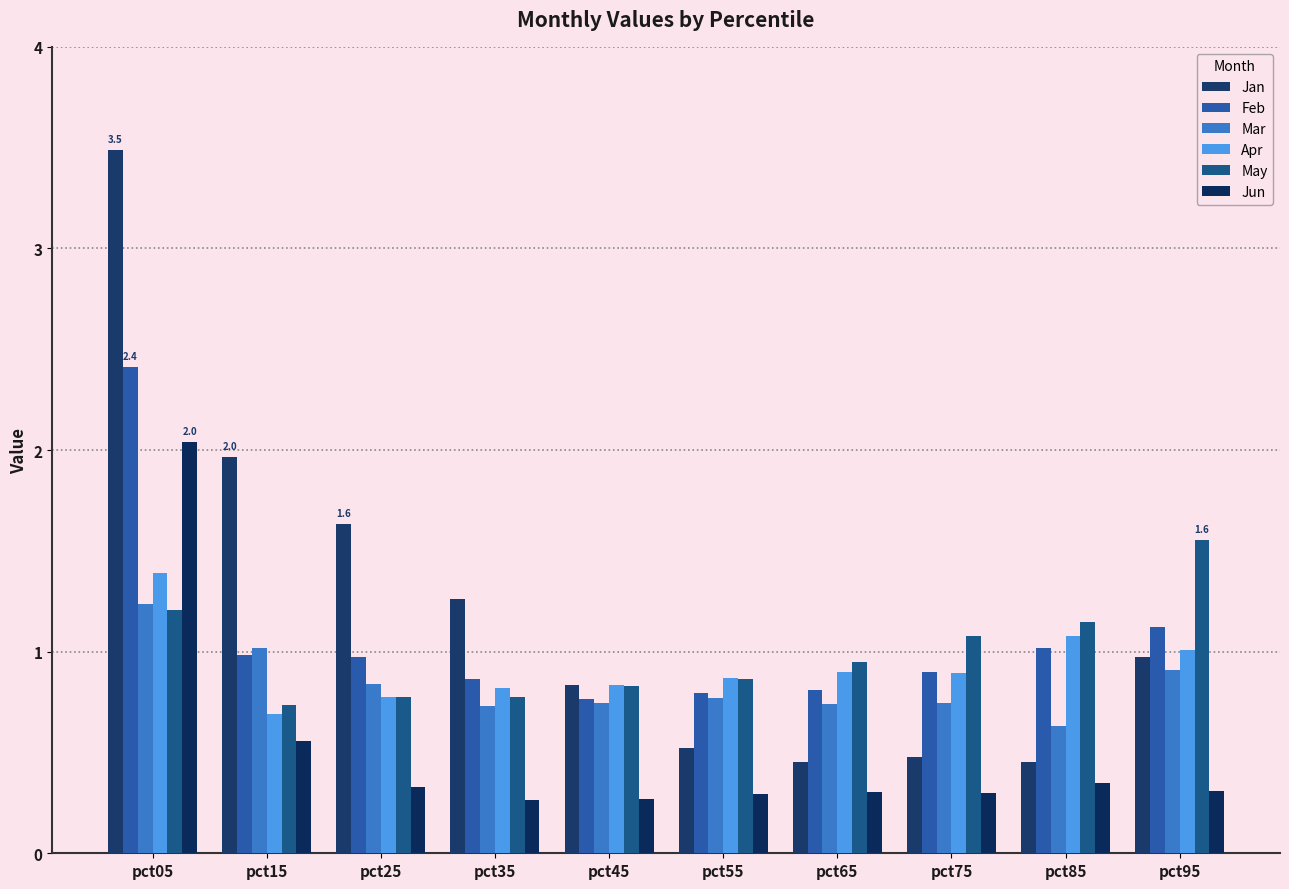

What is the value of the Mar bar at the 6th from the left?

0.8